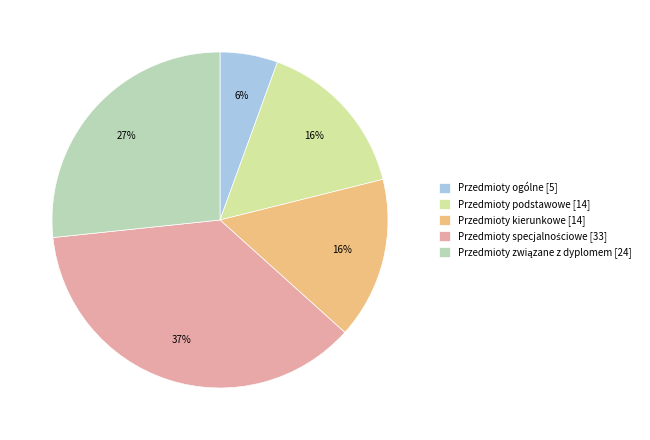

To the nearest percent, what percentage of the pie is Przedmioty ogólne [5]?

6%